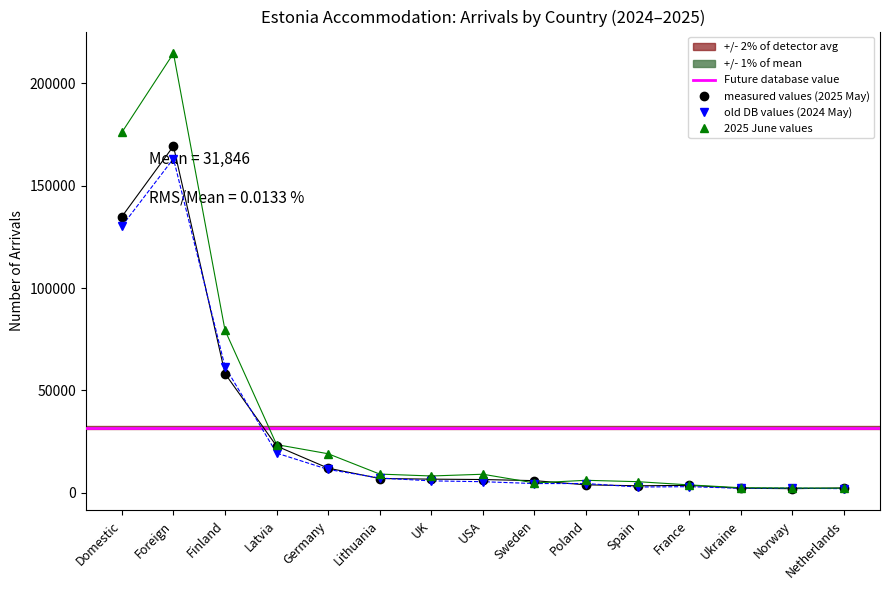

What value does the 2025 June series have at Germany, to the nearest 100?

19100